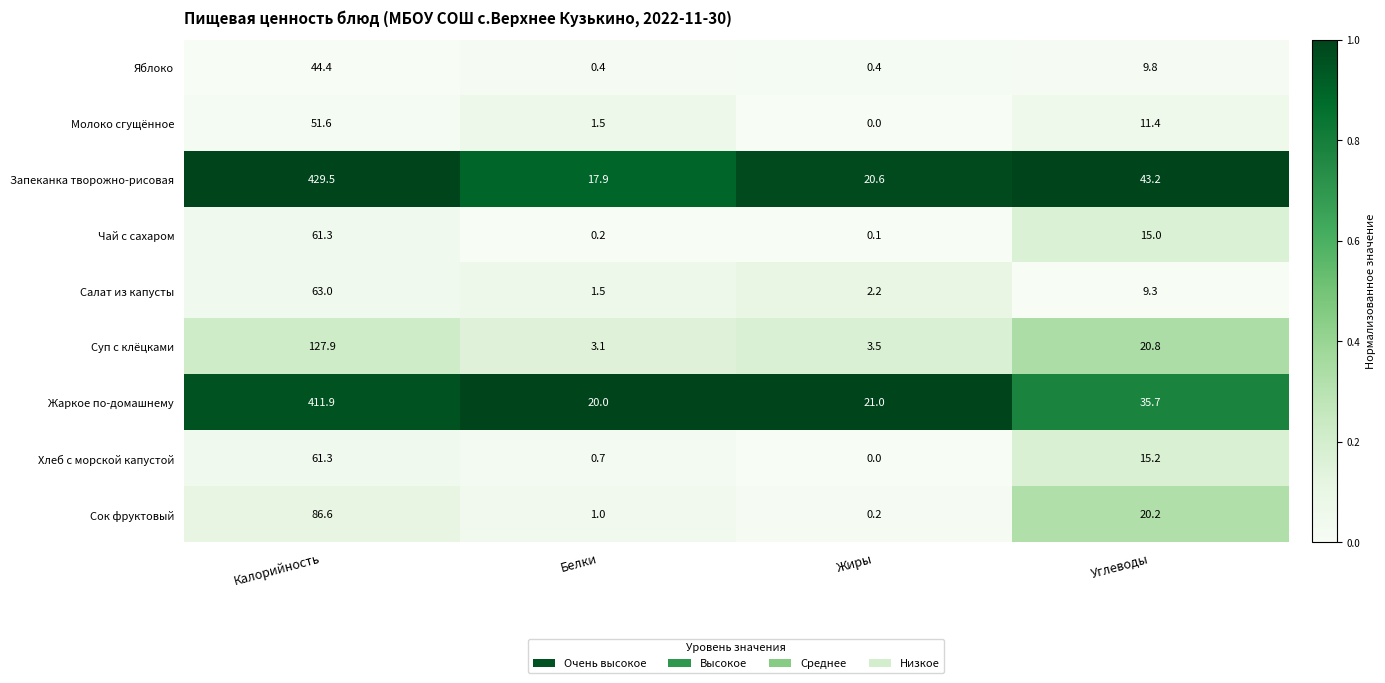

Which category has the lowest value across all series?

Жиры